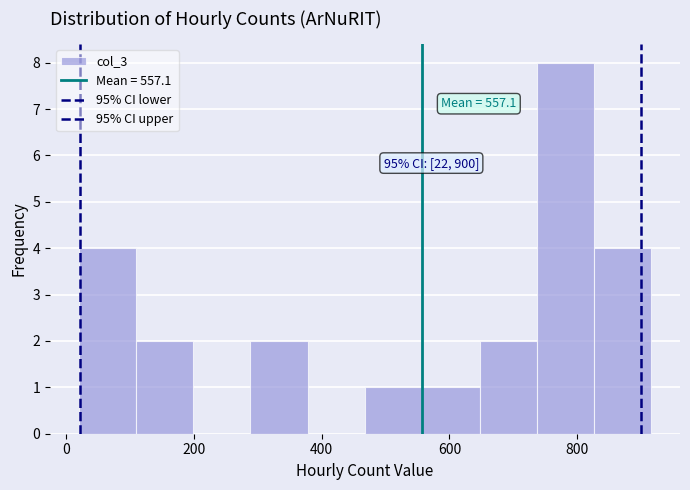

Which range on the x-axis has the tallest bar?

740 to 820